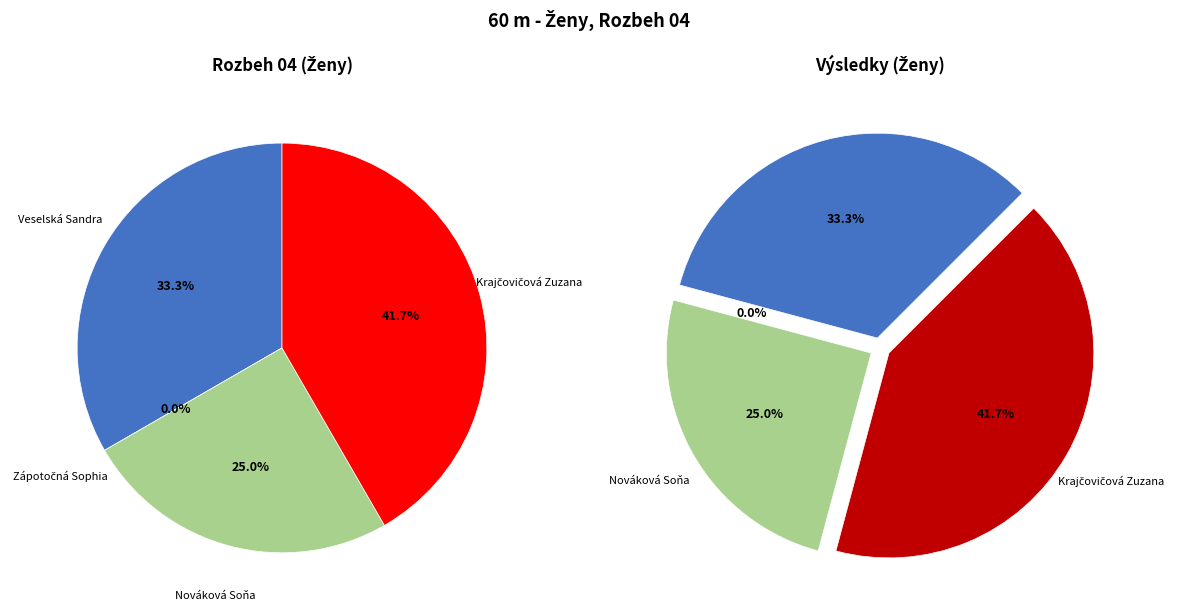

Which category has the smallest portion of the pie?

Zápotočná Sophia